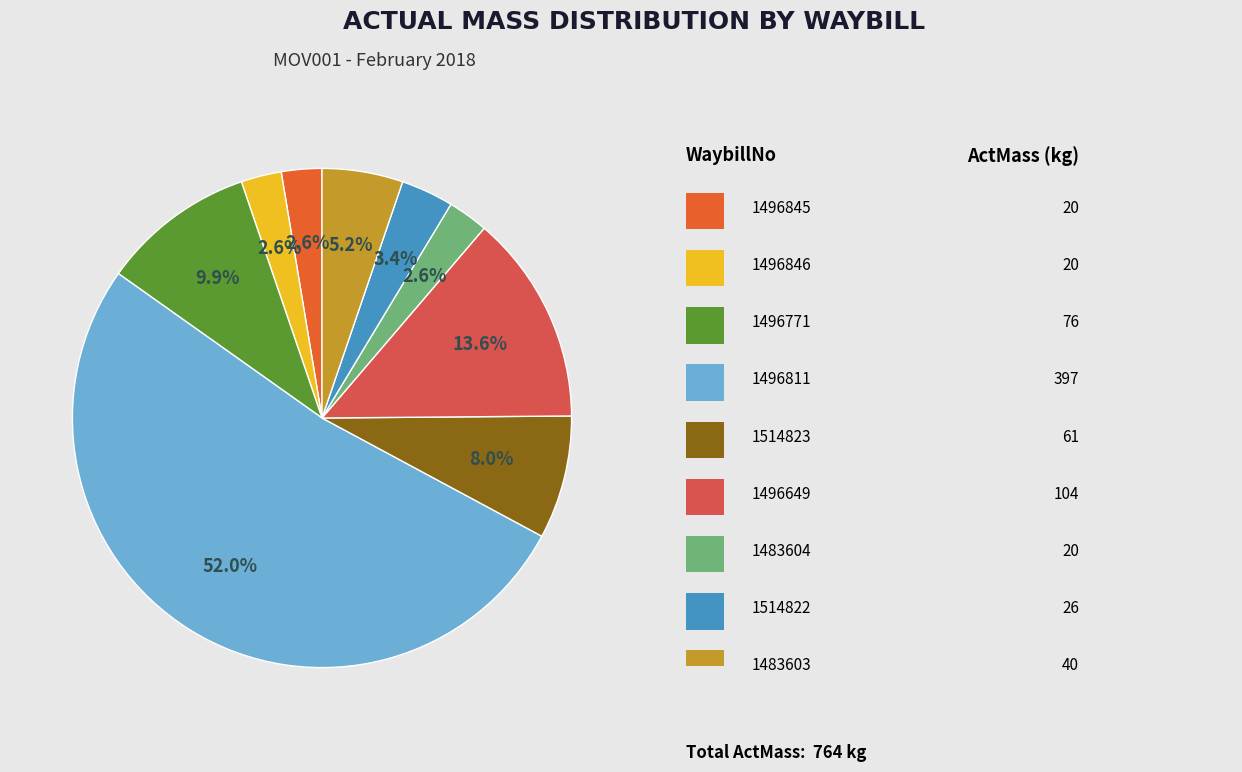

Does any single category account for the majority?

Yes